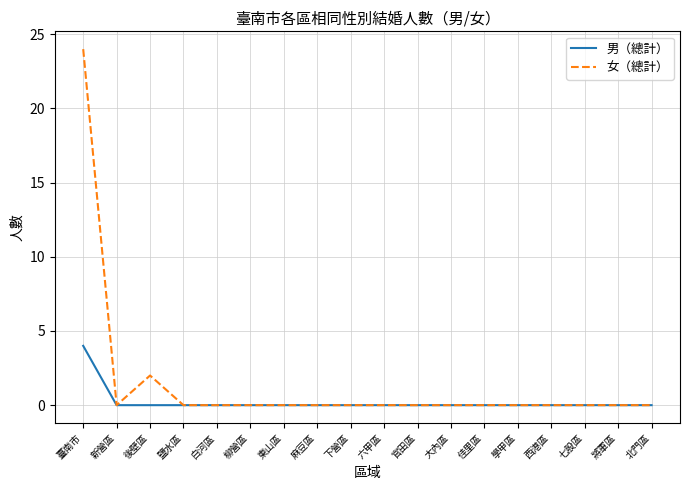

At which category does 女（總計） reach its first local valley?

新營區